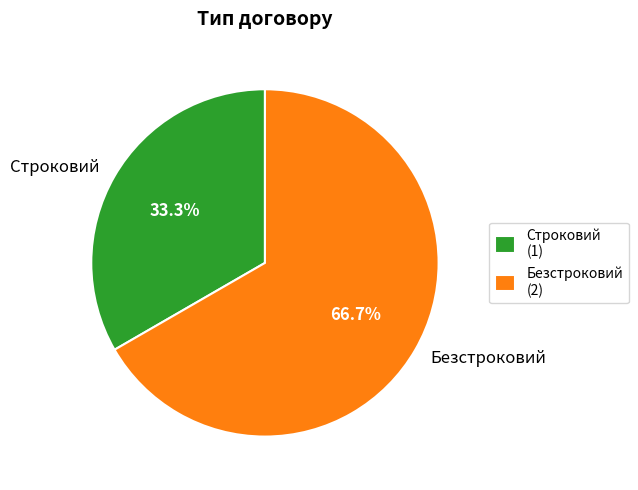

How many segments does this pie chart have?

2